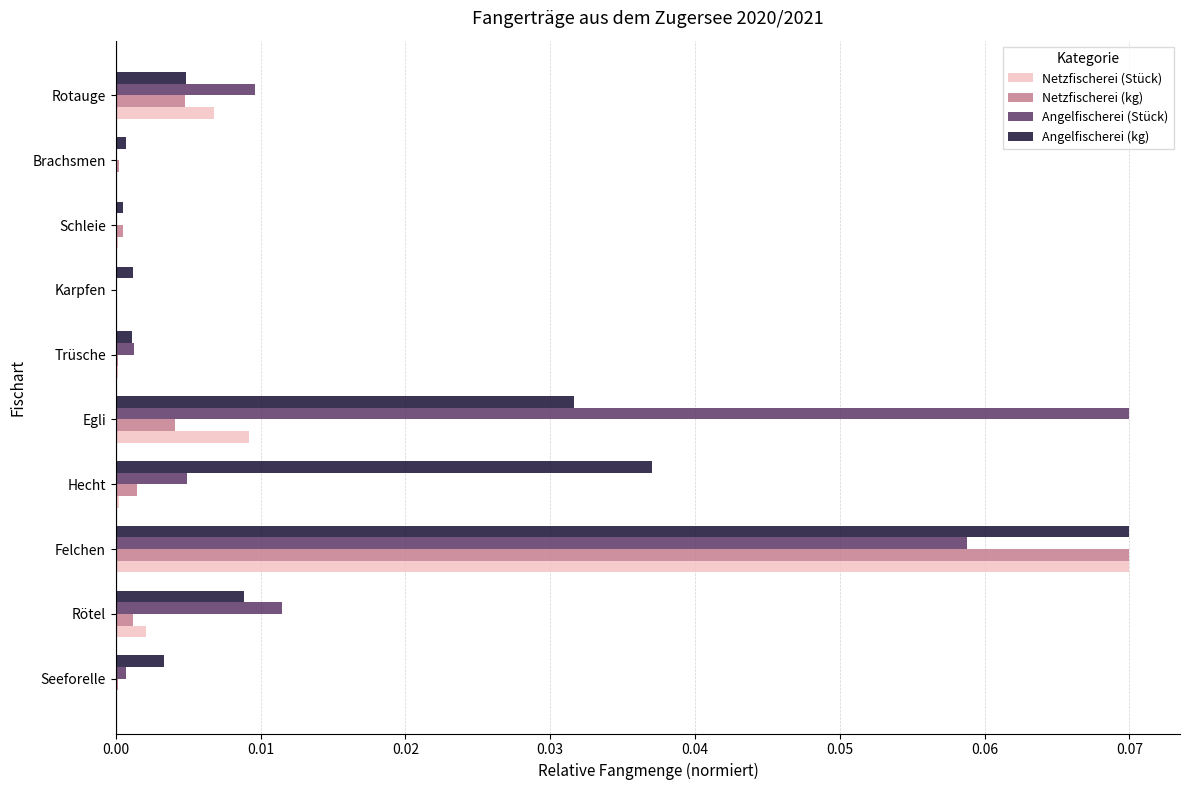

At which category is the sum across all series the highest?

Felchen